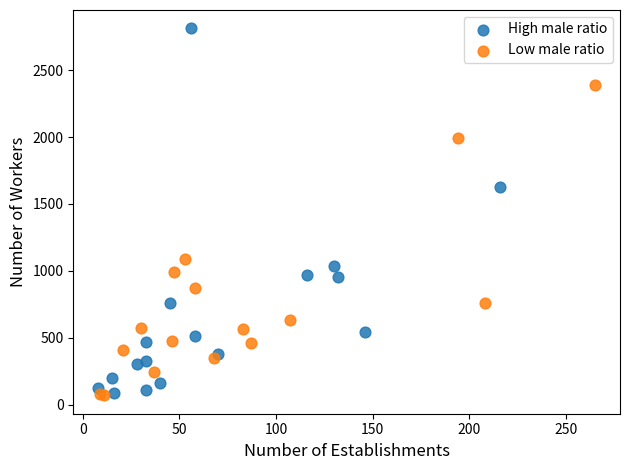

Which series contains the highest Y value?

High male ratio